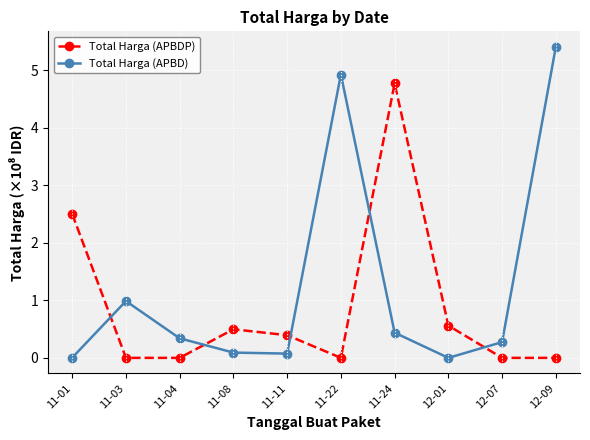

What are all the series names shown in the legend?

Total Harga (APBDP), Total Harga (APBD)